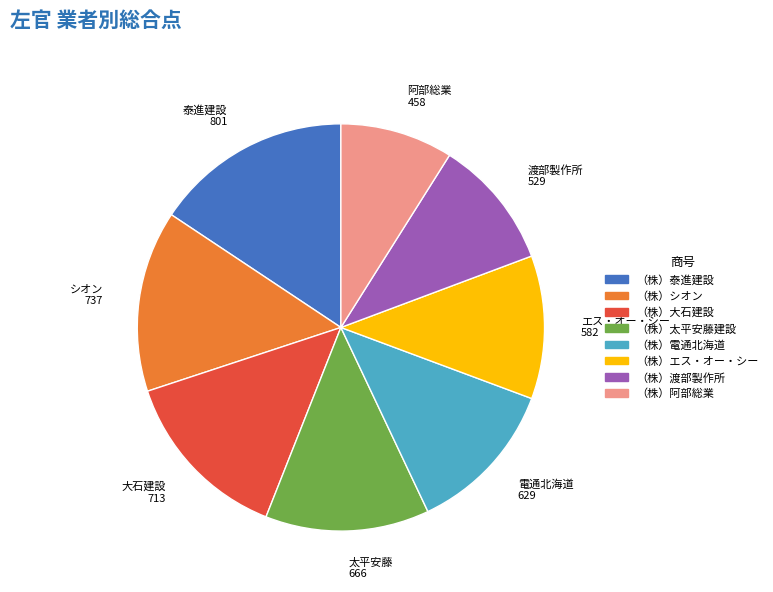

How many segments does this pie chart have?

8